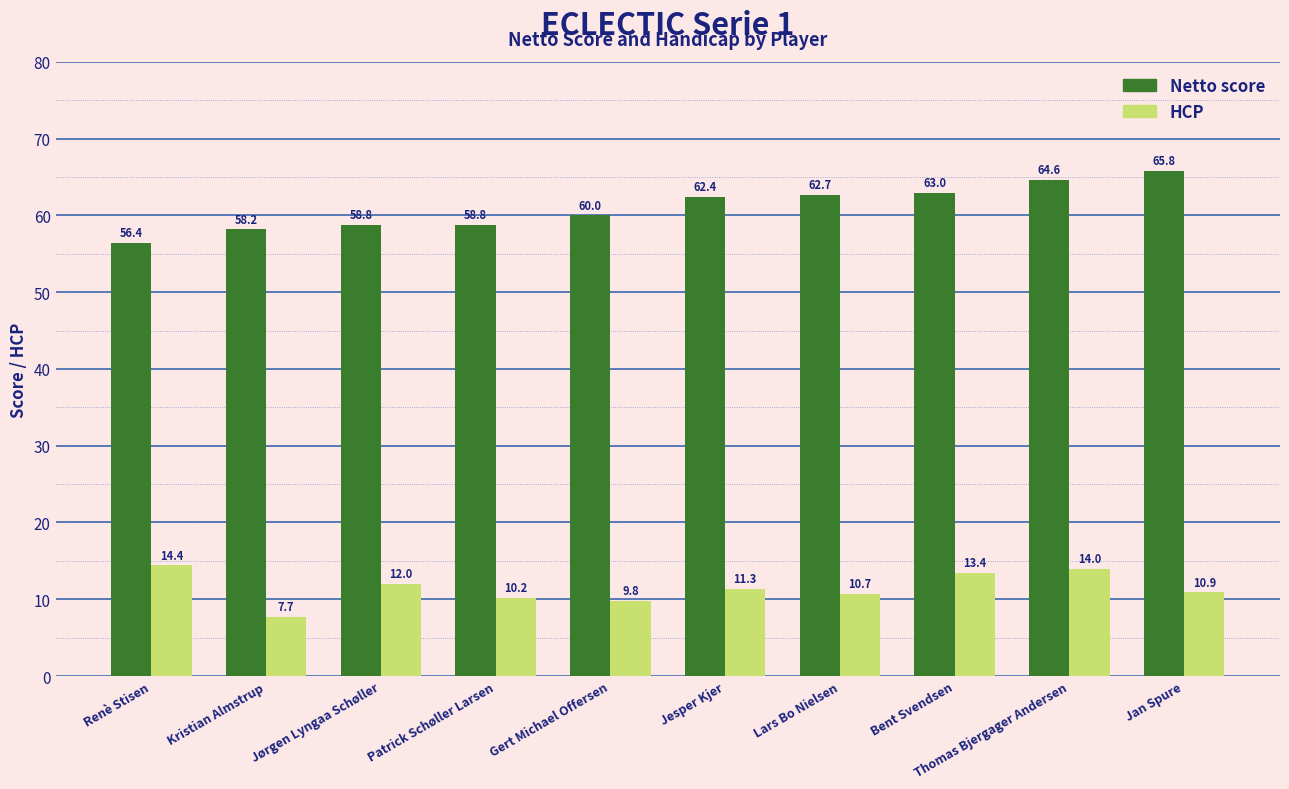

True or false: Netto score has a value of 64.6 at Thomas Bjergager Andersen.

True